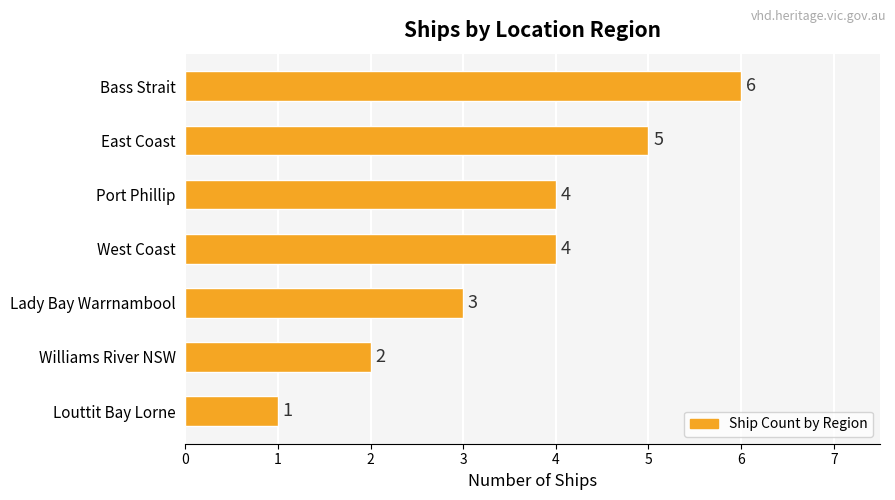

Which has a higher value, Port Phillip or East Coast?

East Coast